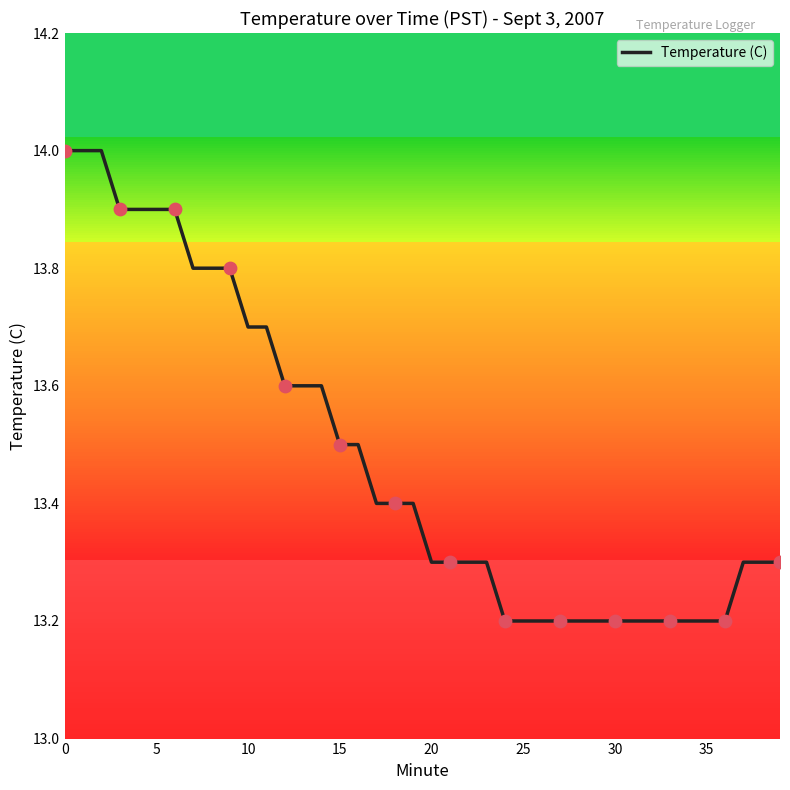

Which has a higher value, 17 or 19?

17